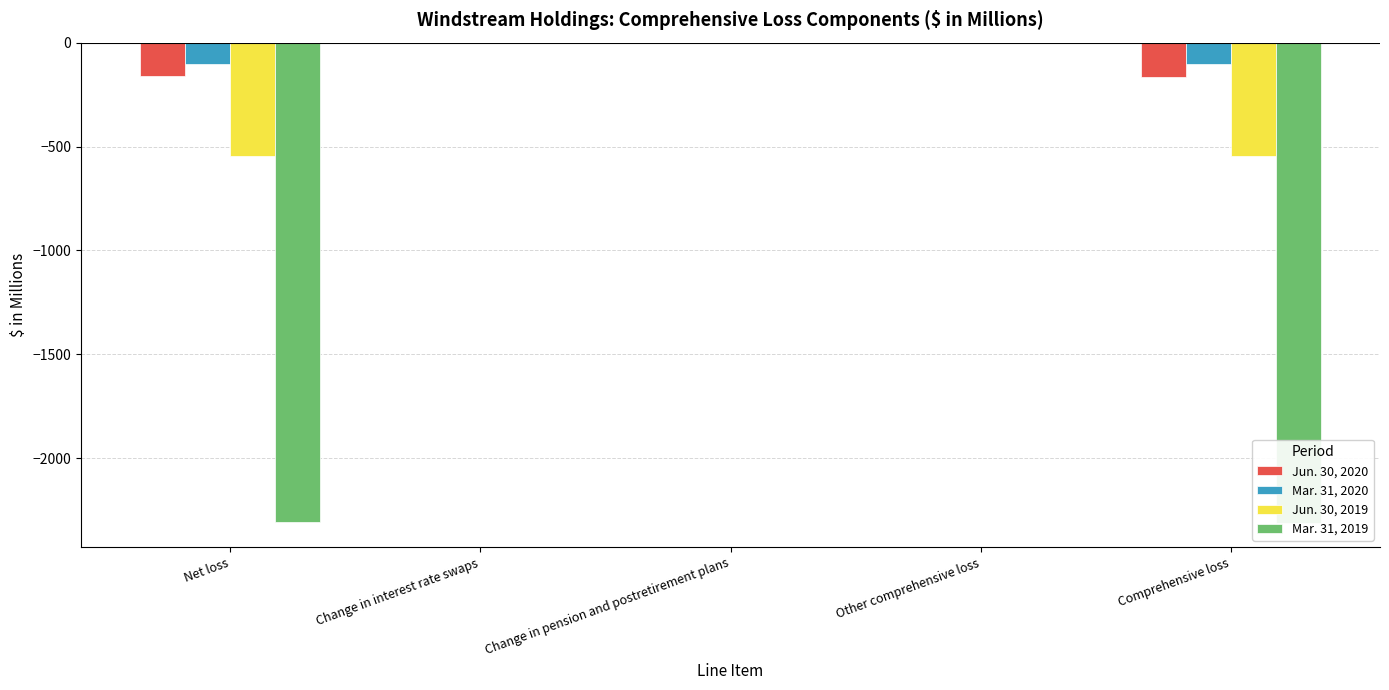

What is the difference between the Jun. 30, 2019 values at Comprehensive loss and Other comprehensive loss?

544.1